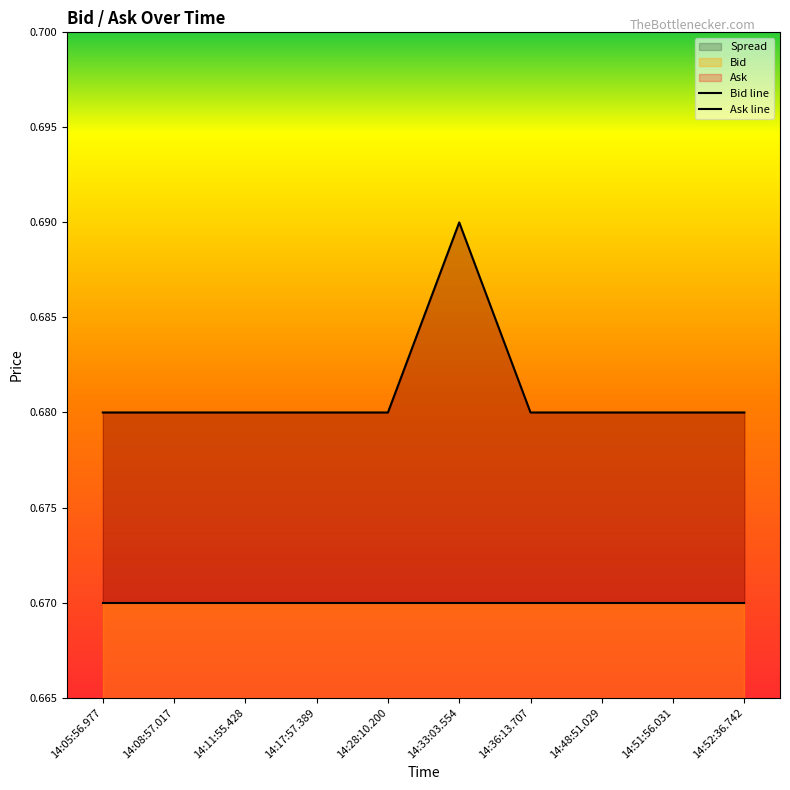

List the labels in order of value, largest first.

14:33:03.554, 14:05:56.977, 14:08:57.017, 14:11:55.428, 14:17:57.389, 14:28:10.200, 14:36:13.707, 14:48:51.029, 14:51:56.031, 14:52:36.742